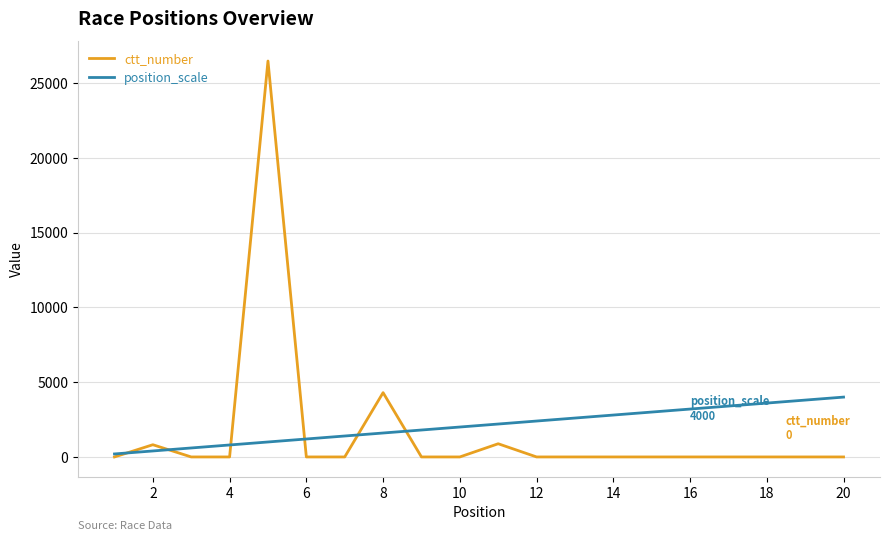

List the series in order of their peak value, lowest first.

position_scale, ctt_number